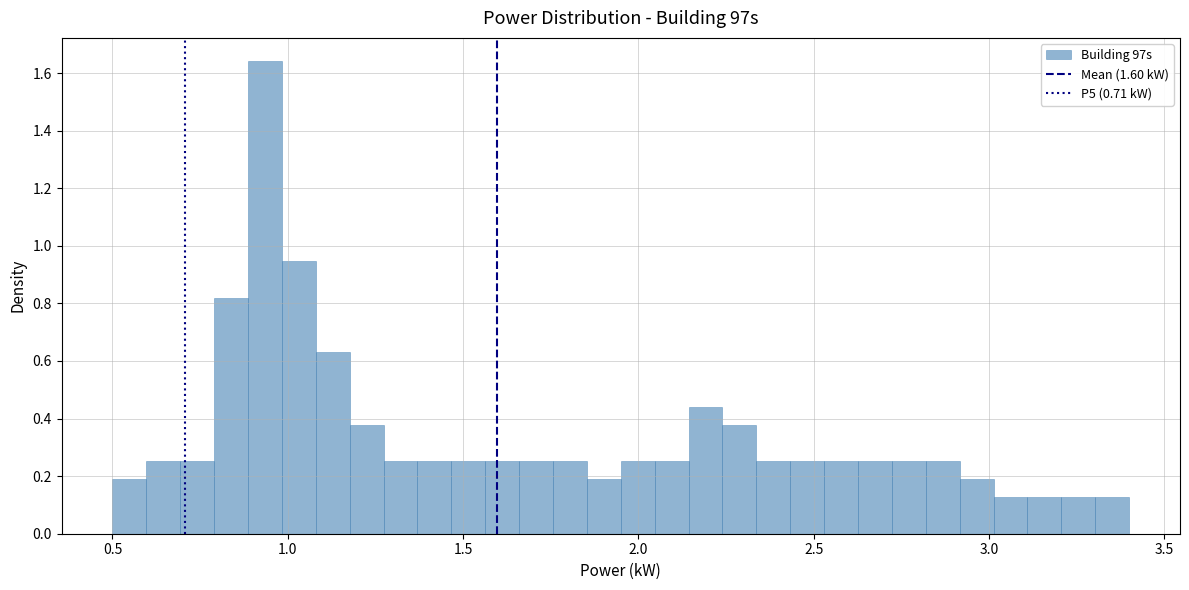

Around what value on the x-axis is the tallest bar? Give the approximate position of its centre, as read against the axis.

0.95